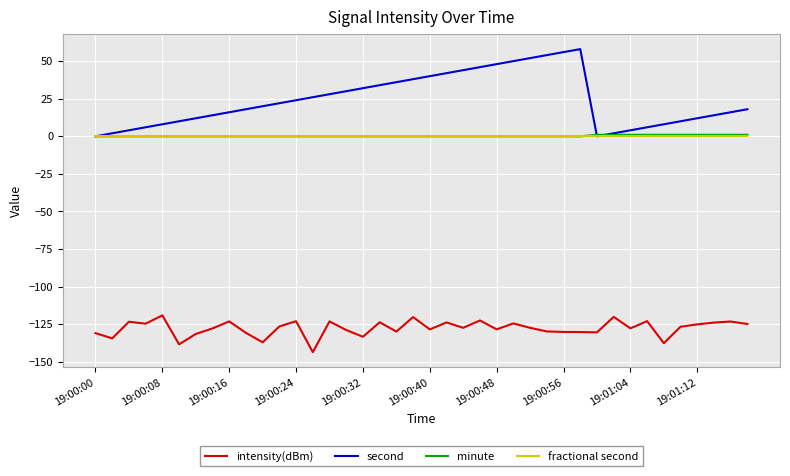

What is the highest value of the second series?

58.0